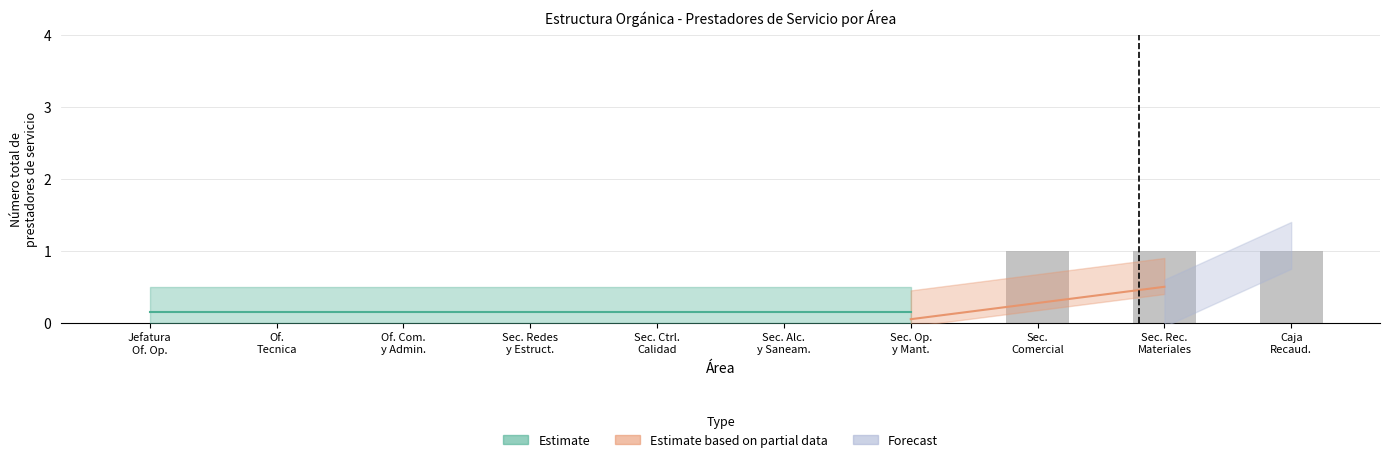

Reading right to left, what are all the values shown in this chart?

Caja
Recaud.=1	Sec. Rec.
Materiales=1	Sec.
Comercial=1	Sec. Op.
y Mant.=0	Sec. Alc.
y Saneam.=0	Sec. Ctrl.
Calidad=0	Sec. Redes
y Estruct.=0	Of. Com.
y Admin.=0	Of.
Tecnica=0	Jefatura
Of. Op.=0